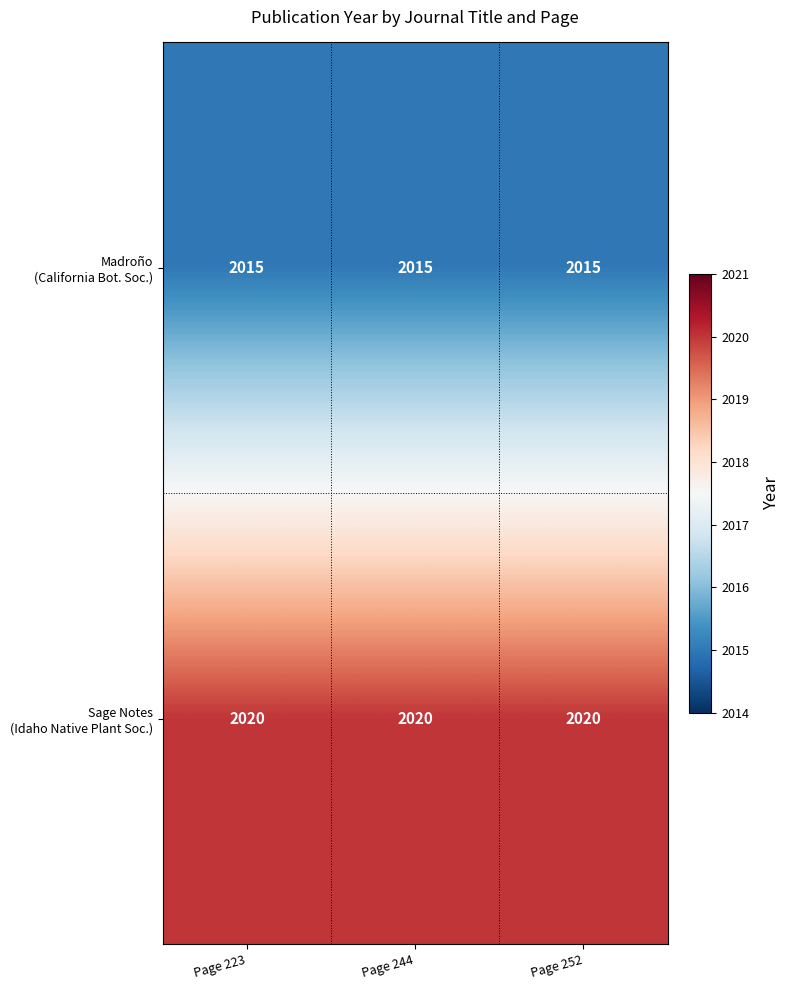

At how many categories does at least one series exceed 2018?

3